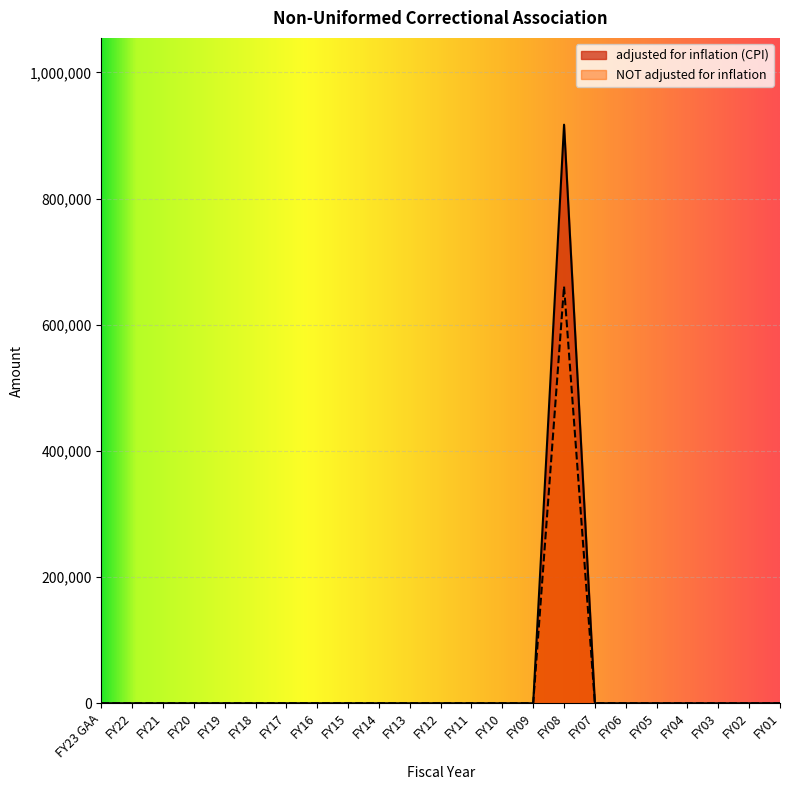

Reading left to right, extract all data points from this chart.

adjusted for inflation (CPI): 0	0	0	0	0	0	0	0	0	0	0	0	0	0	0	917164	0	0	0	0	0	0	0
NOT adjusted for inflation: 0	0	0	0	0	0	0	0	0	0	0	0	0	0	0	660877	0	0	0	0	0	0	0